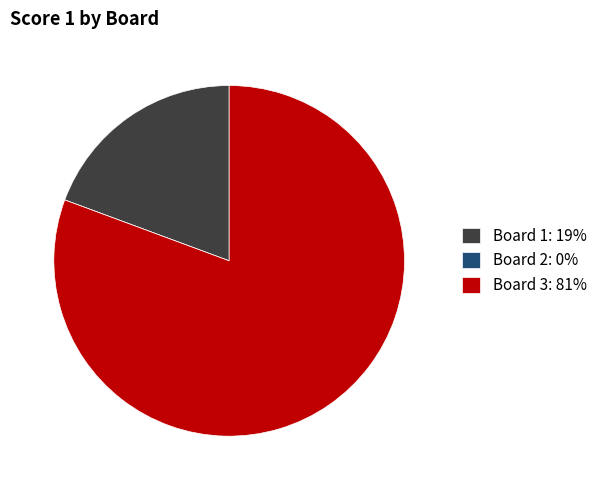

Is Board 1: 19% the majority of the pie?

No